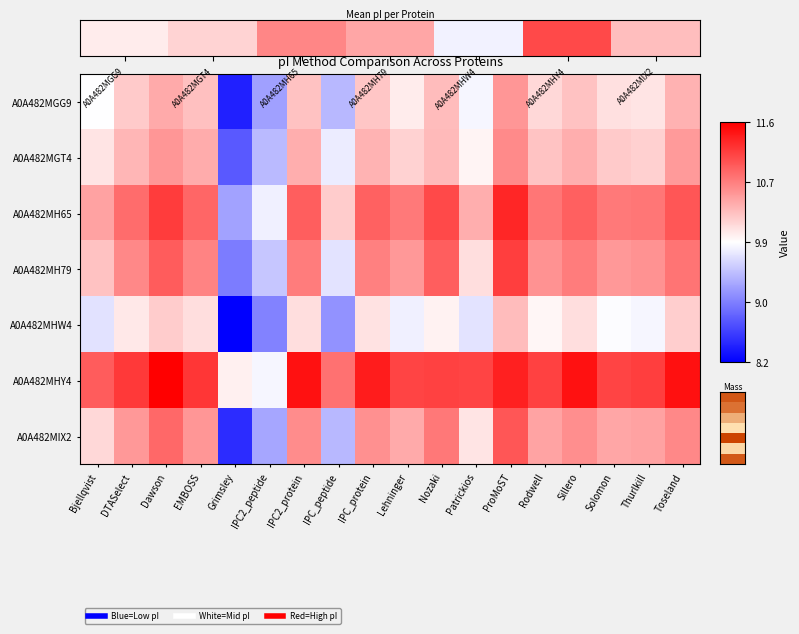

What is the difference between the A0A482MGG9 values at IPC2_peptide and DTASelect?

1.0